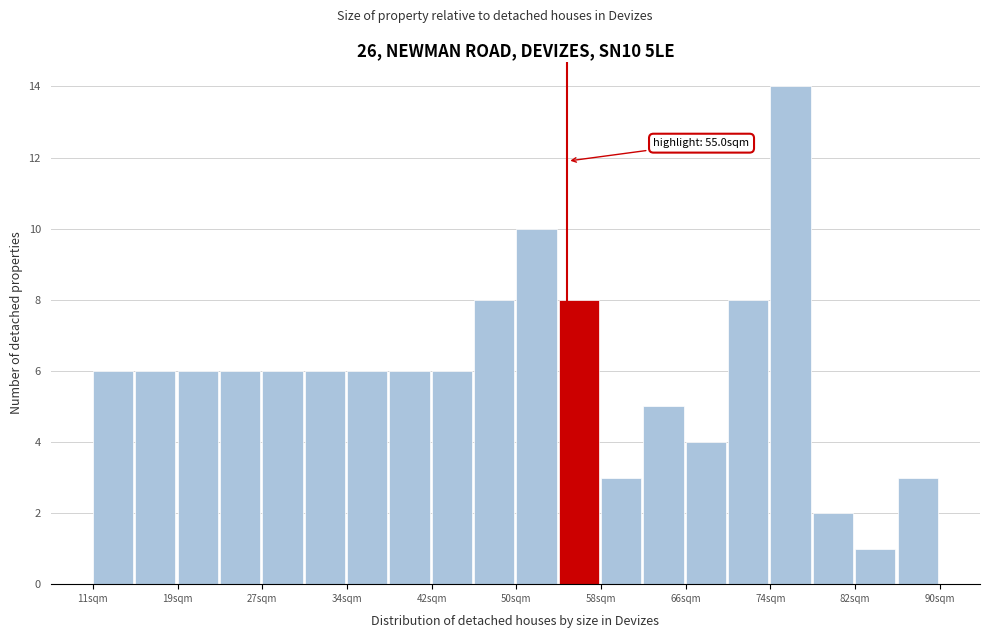

Read against the x-axis, roughly where is the centre of the tallest bar?

76